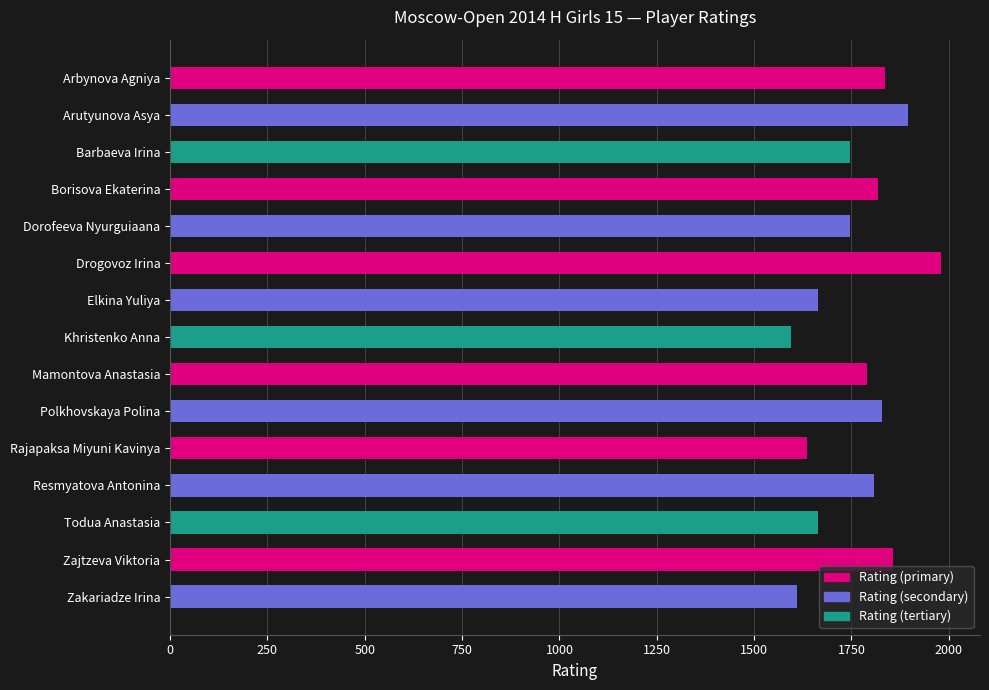

Are the bars horizontal?

Yes